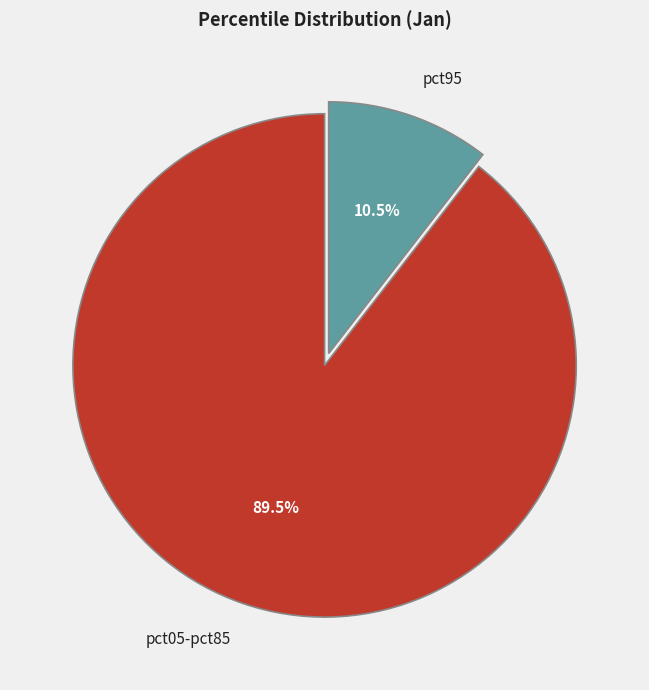

How many slices are in this pie chart?

2